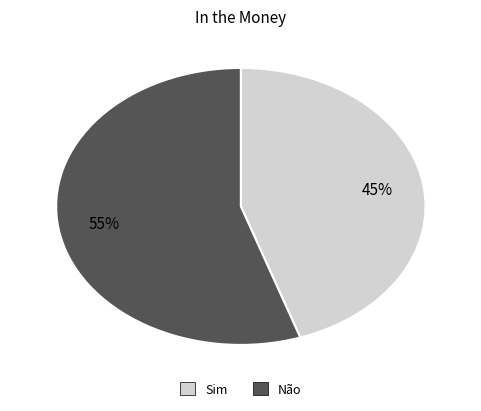

Is there any slice that represents more than half of the pie?

Yes